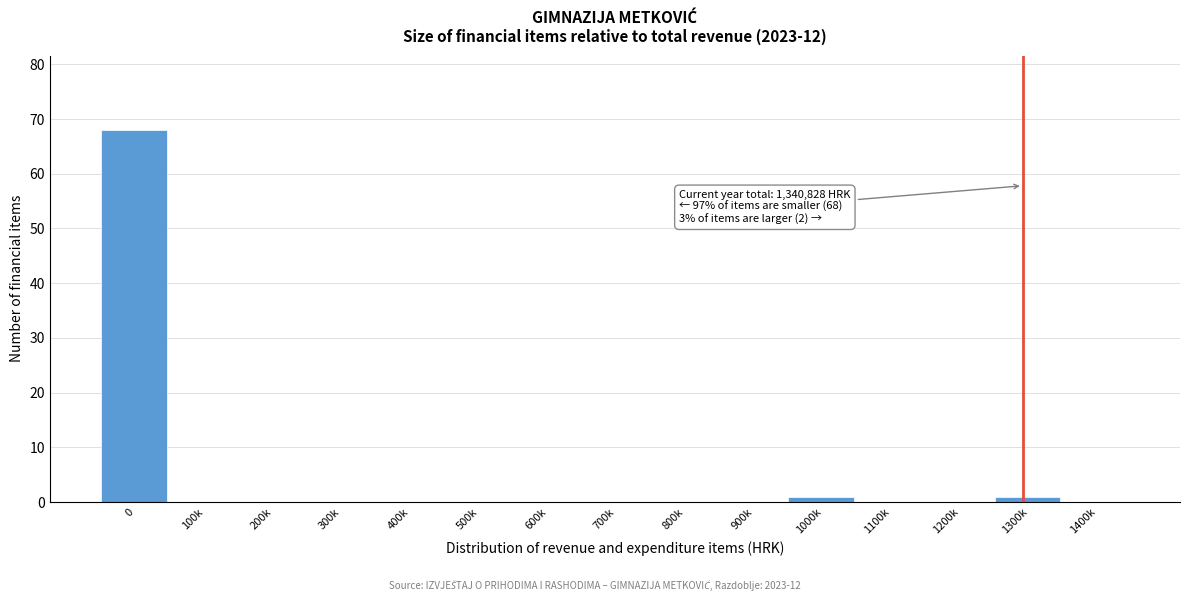

Reading right to left, list all the values displayed in this chart.

1400k=0	1300k=1	1200k=0	1100k=0	1000k=1	900k=0	800k=0	700k=0	600k=0	500k=0	400k=0	300k=0	200k=0	100k=0	0=68